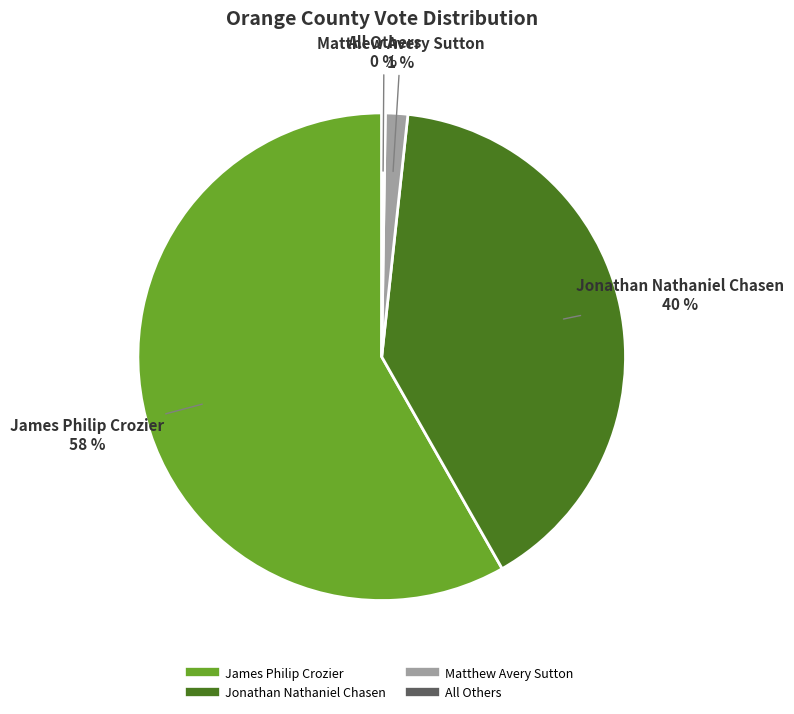

Does James Philip Crozier account for over 50% of the chart?

Yes